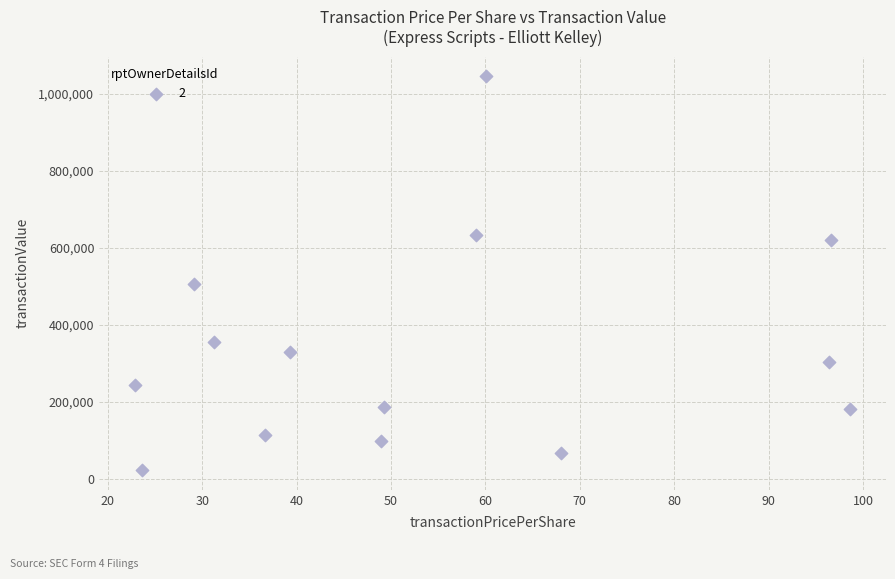

What Y value in the scatter plot is closest to 533973?

506471